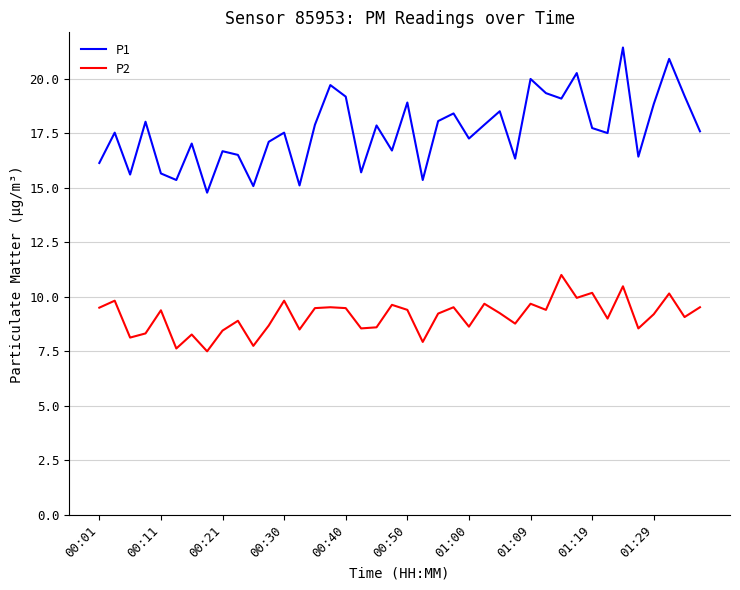

Which series has the largest total across all categories?

P1